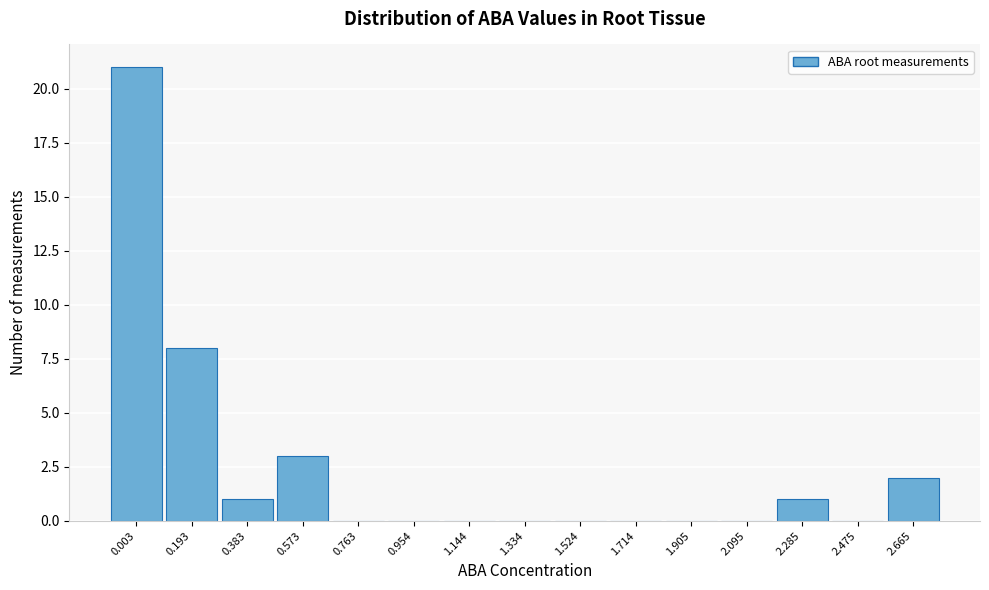

Reading right to left, transcribe all the data shown in this chart.

2.665=2	2.475=0	2.285=1	2.095=0	1.905=0	1.714=0	1.524=0	1.334=0	1.144=0	0.954=0	0.763=0	0.573=3	0.383=1	0.193=8	0.003=21